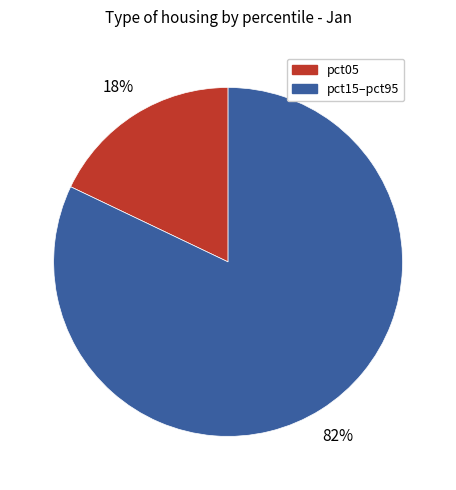

To the nearest percent, what is the average slice percentage?

50%